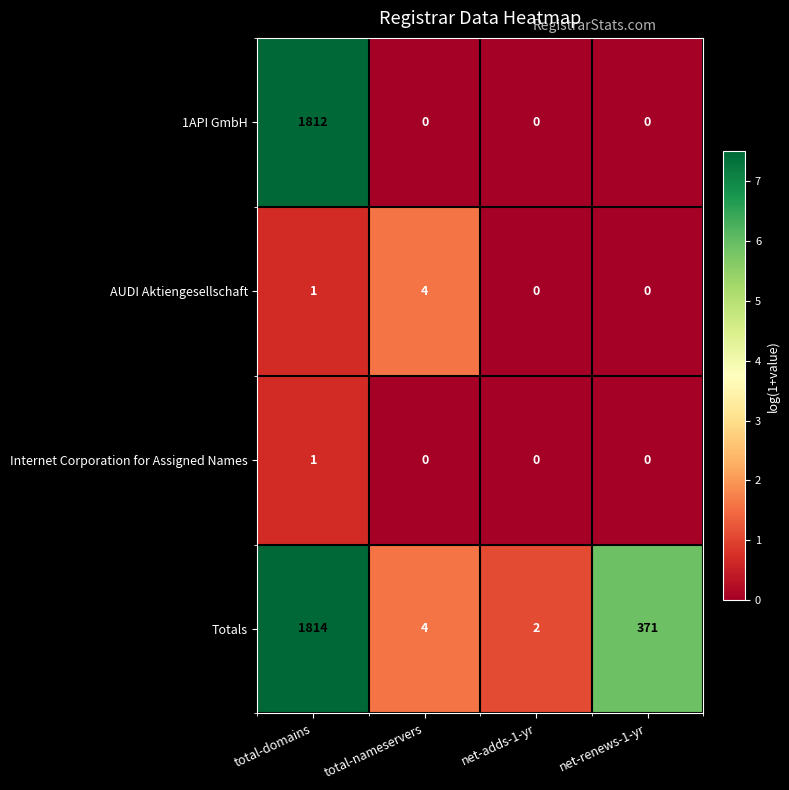

At which category is the sum across all series the highest?

total-domains